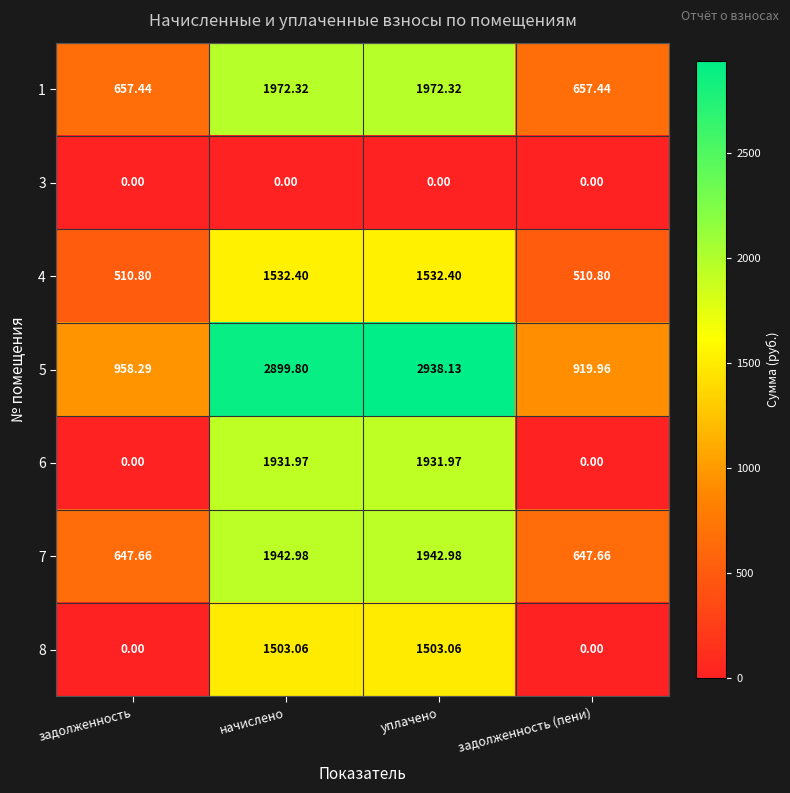

What is the total value across all series at уплачено?

11820.9